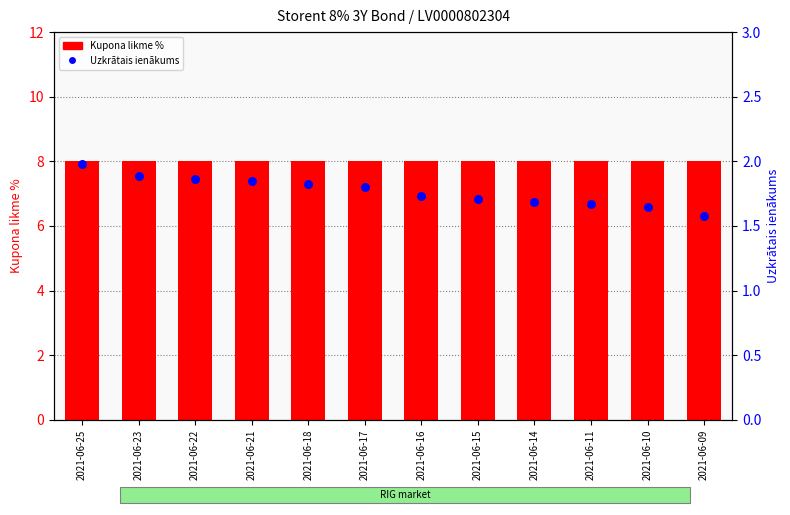

What are all the series names shown in the legend?

Kupona likme %, Uzkrātais ienākums